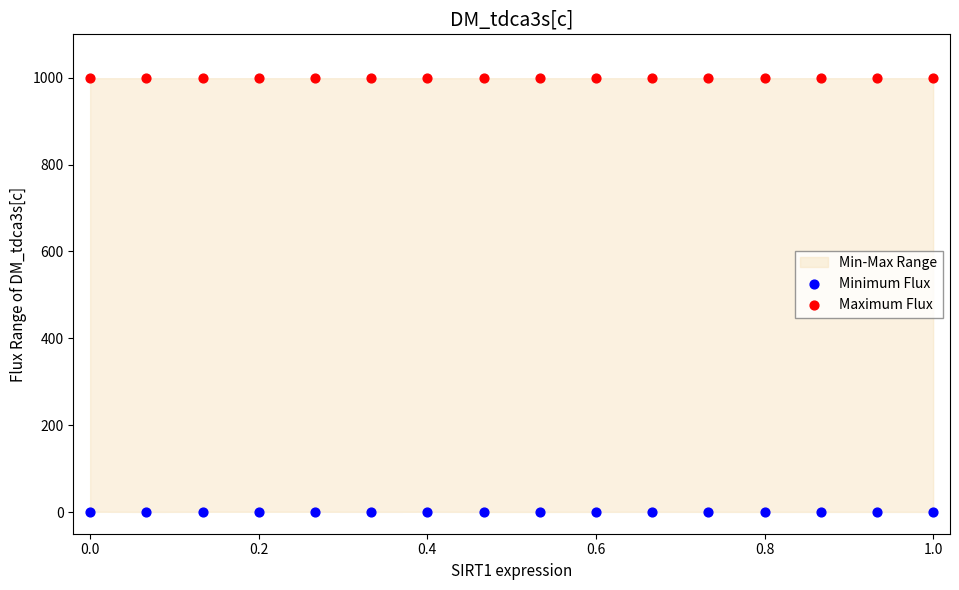

Which series reaches the minimum Y coordinate?

Minimum Flux